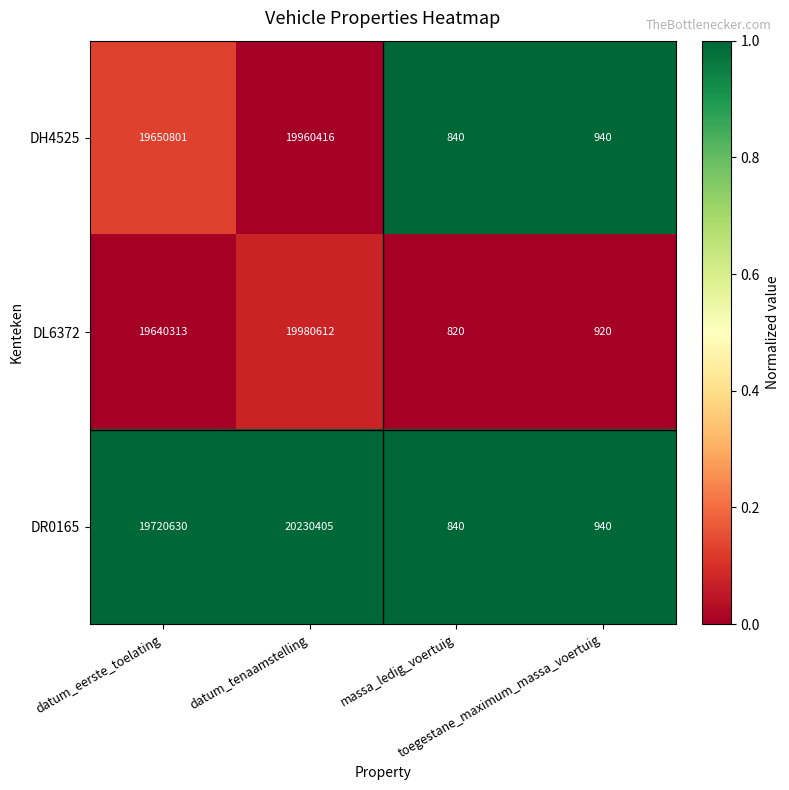

What is the difference between the second highest and second lowest values in the DH4525 series?

19649861